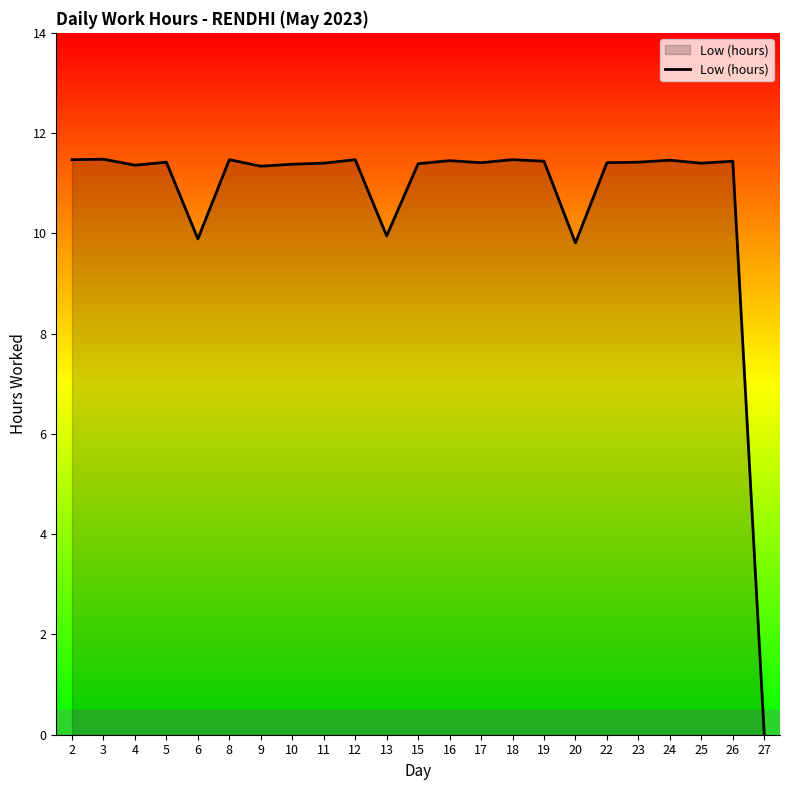

What is the approximate value at 19?

11.4